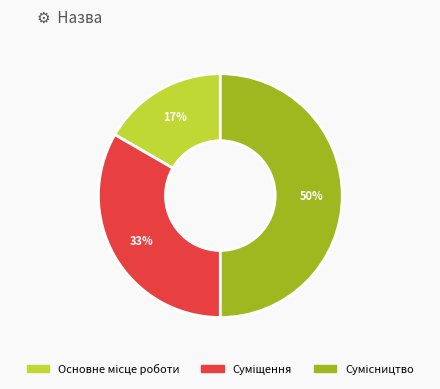

To the nearest percent, what is the average slice percentage?

33%